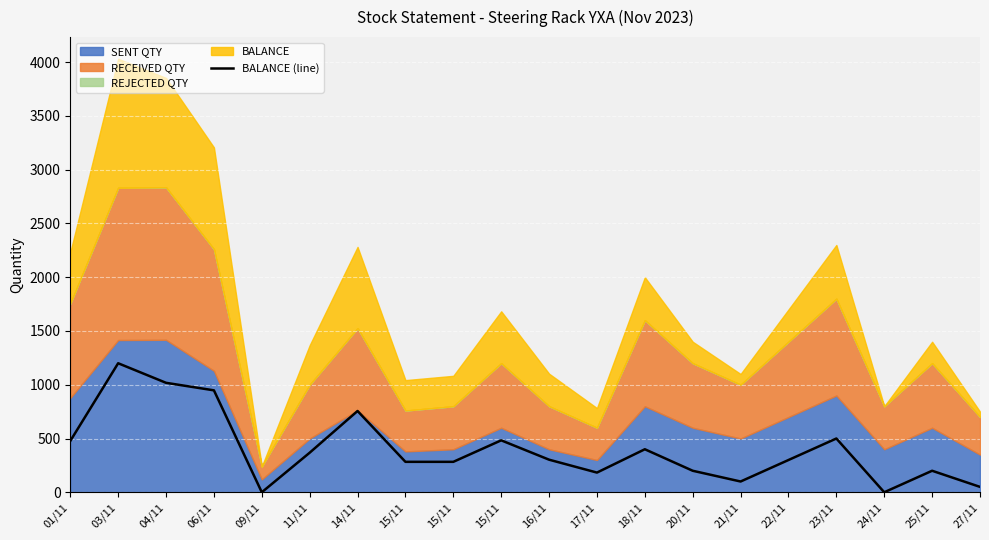

Reading left to right, transcribe all the data shown in this chart.

01/11=477	03/11=1200	04/11=1018	06/11=948	09/11=0	11/11=368	14/11=756	15/11=283	15/11=283	15/11=483	16/11=303	17/11=183	18/11=400	20/11=200	21/11=100	22/11=300	23/11=500	24/11=0	25/11=200	27/11=50